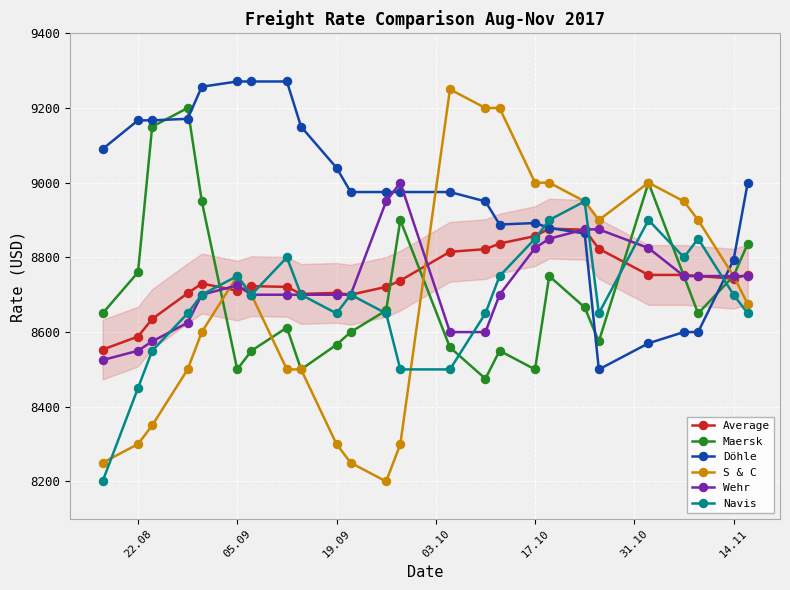

What is the value of the Average point at the 24th from the left?

8743